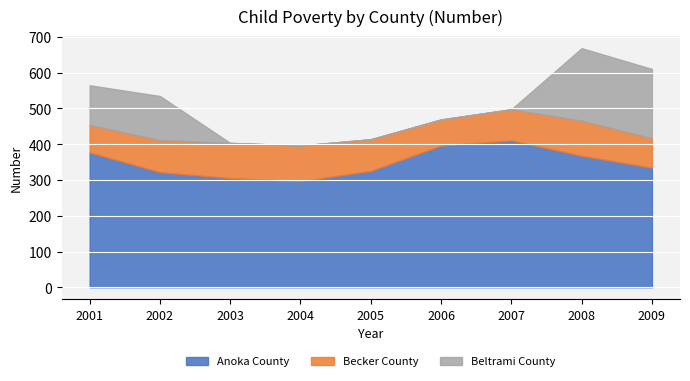

After their last crossing, which series has the higher values: Becker County or Beltrami County?

Beltrami County